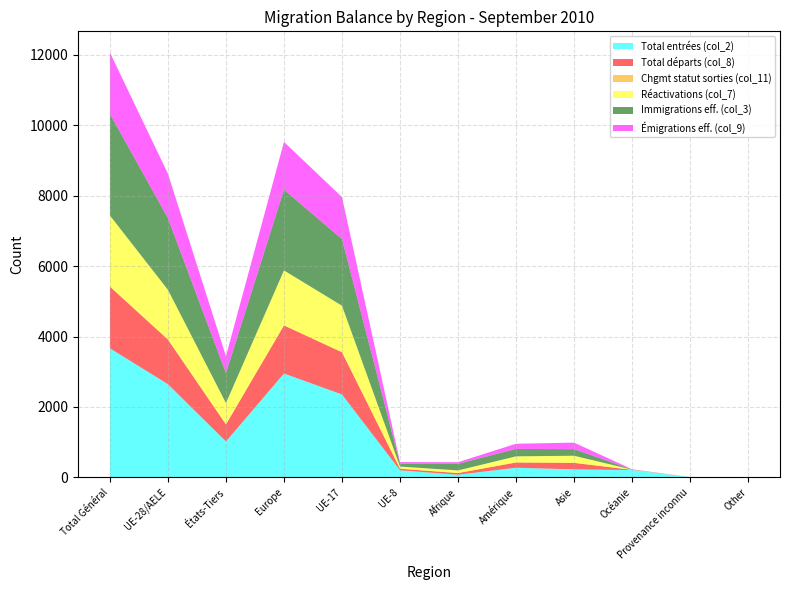

Reading right to left, list all the values displayed in this chart.

Total entrées (col_2): 3	4	208	226	274	75	201	2355	2951	1019	2647	3666
Total départs (col_8): 0	0	6	186	148	47	44	1198	1364	484	1267	1751
Chgmt statut sorties (col_11): 0	0	0	0	1	0	0	5	8	4	5	9
Réactivations (col_7): 0	0	6	202	174	75	62	1318	1556	604	1409	2013
Immigrations eff. (col_3): 3	3	4	187	211	187	83	1893	2295	851	2036	2887
Émigrations eff. (col_9): 0	0	6	186	147	47	44	1193	1356	480	1262	1742